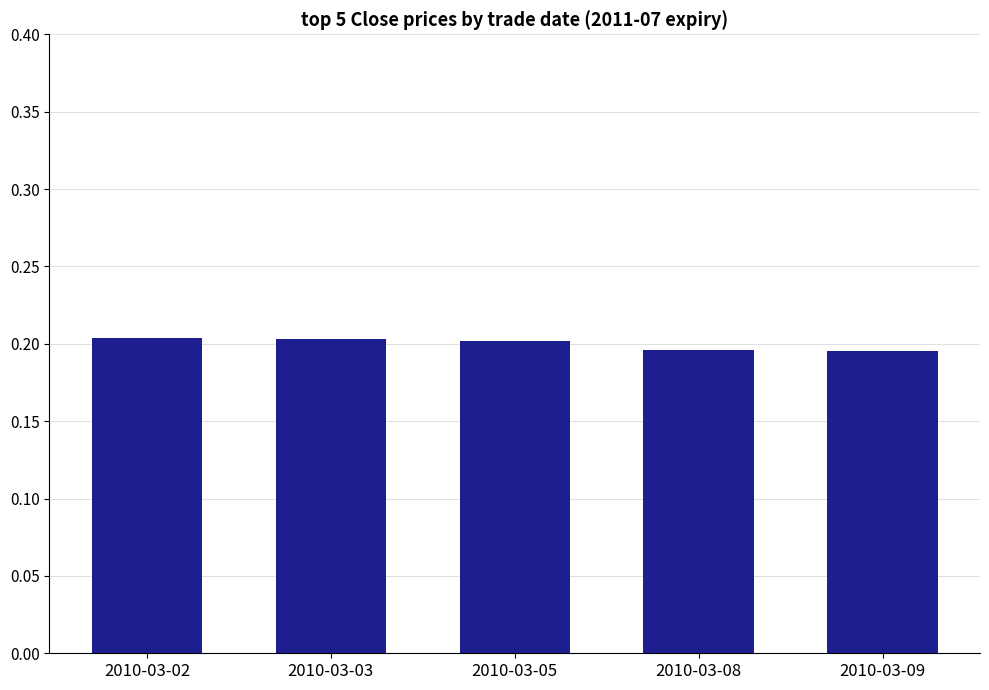

Between 2010-03-05 and 2010-03-08, which is larger?

2010-03-05